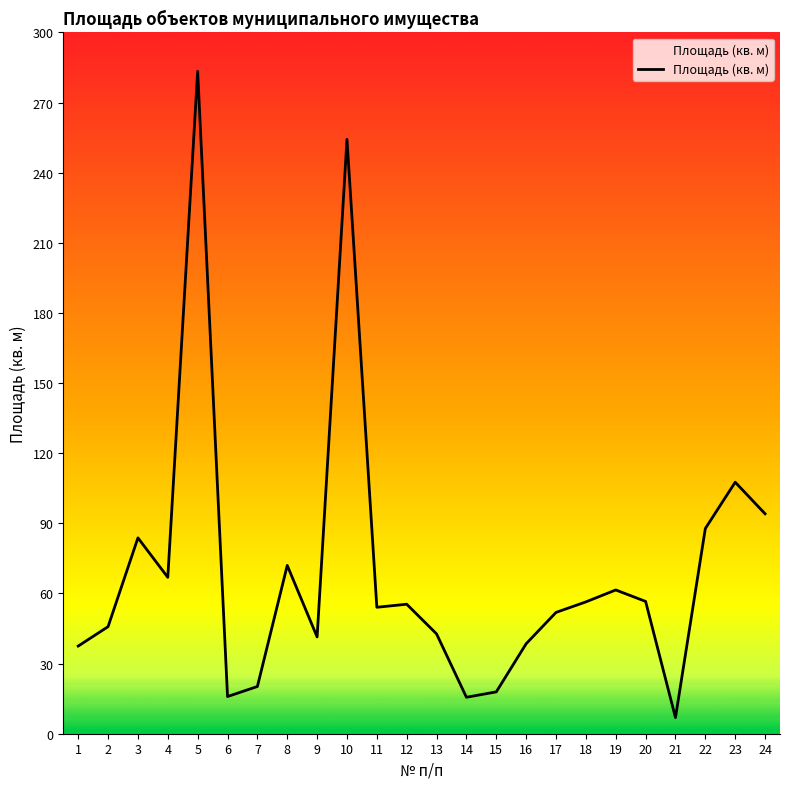

Where does the data first go above 55?

3